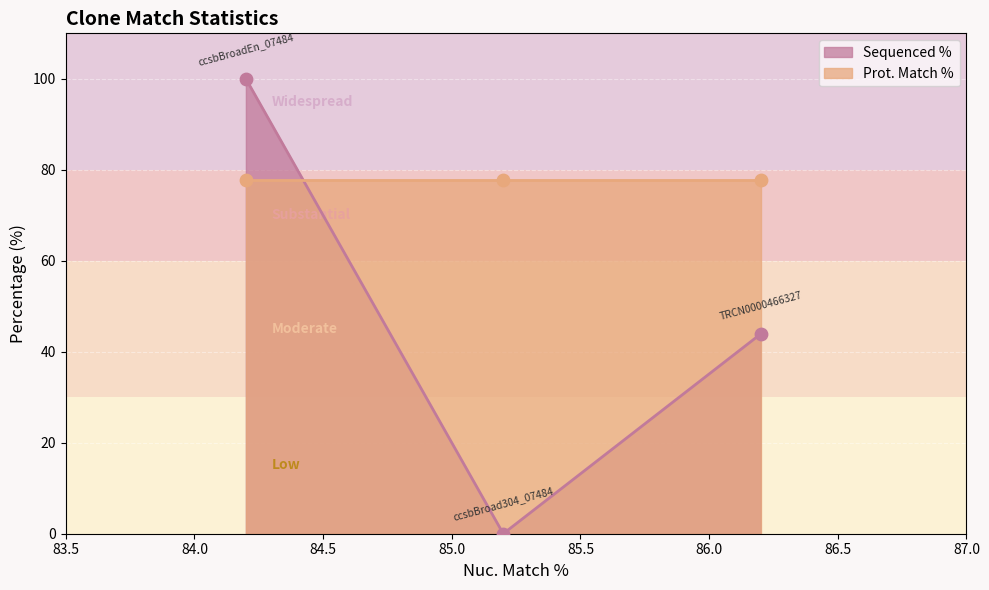

Between ccsbBroadEn_07484 and ccsbBroad304_07484, which is larger?

ccsbBroadEn_07484